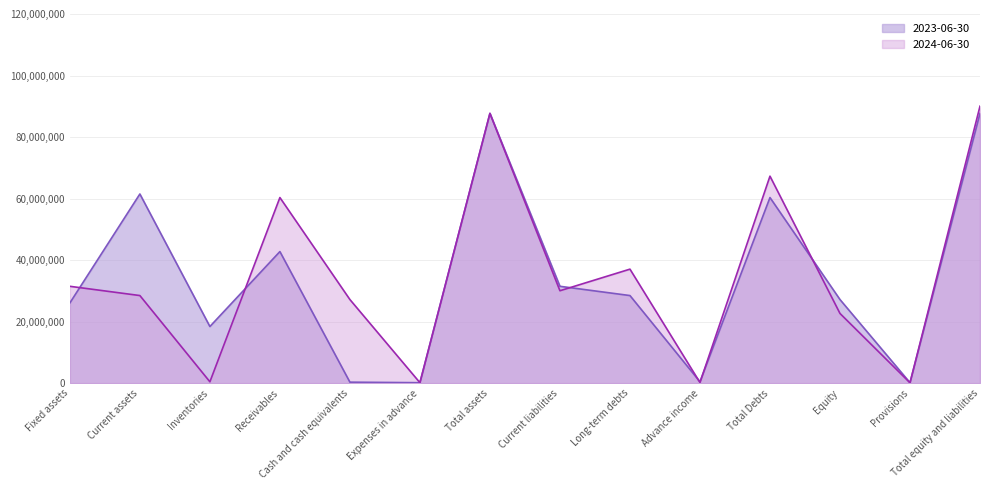

The value of 2024-06-30 at Total assets is 87696706. True or false?

True